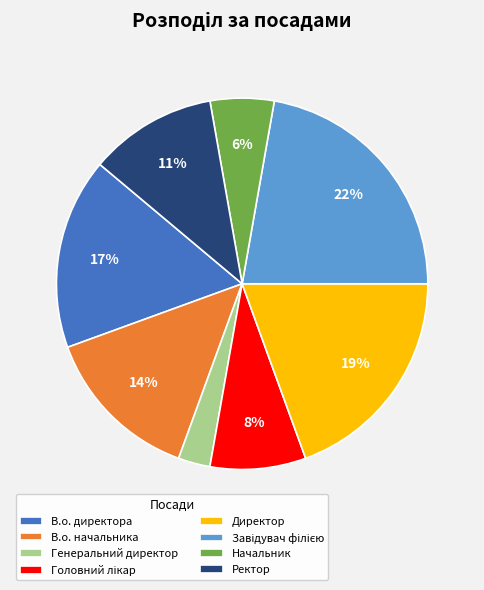

Is there a majority slice in this chart?

No